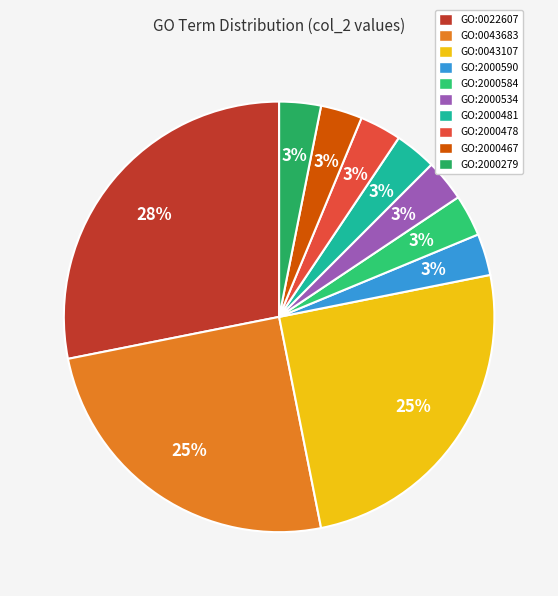

The GO:0043683 slice represents 25% of the pie. True or false?

True